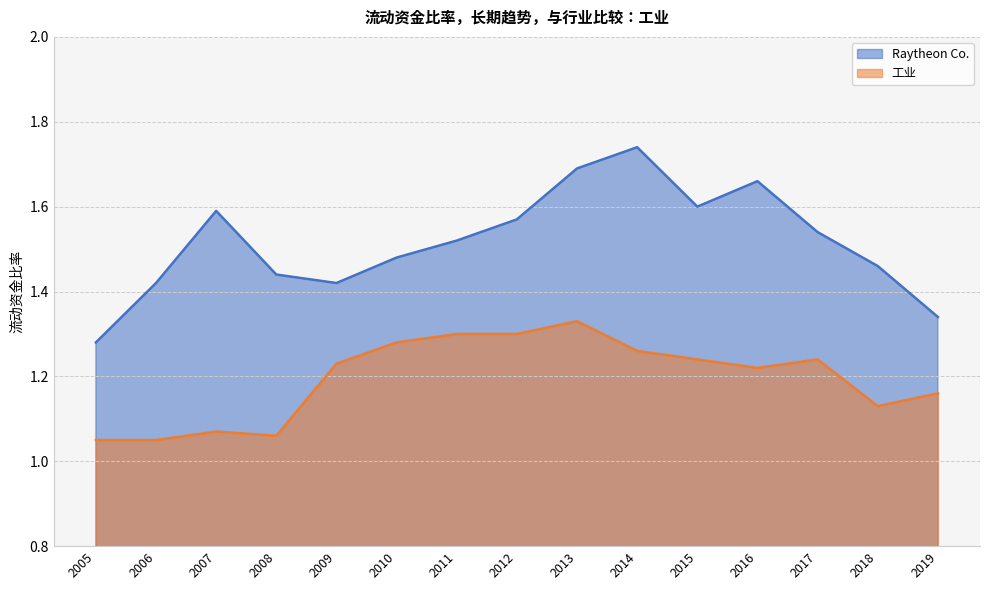

At which label does 工业 reach its peak?

2013